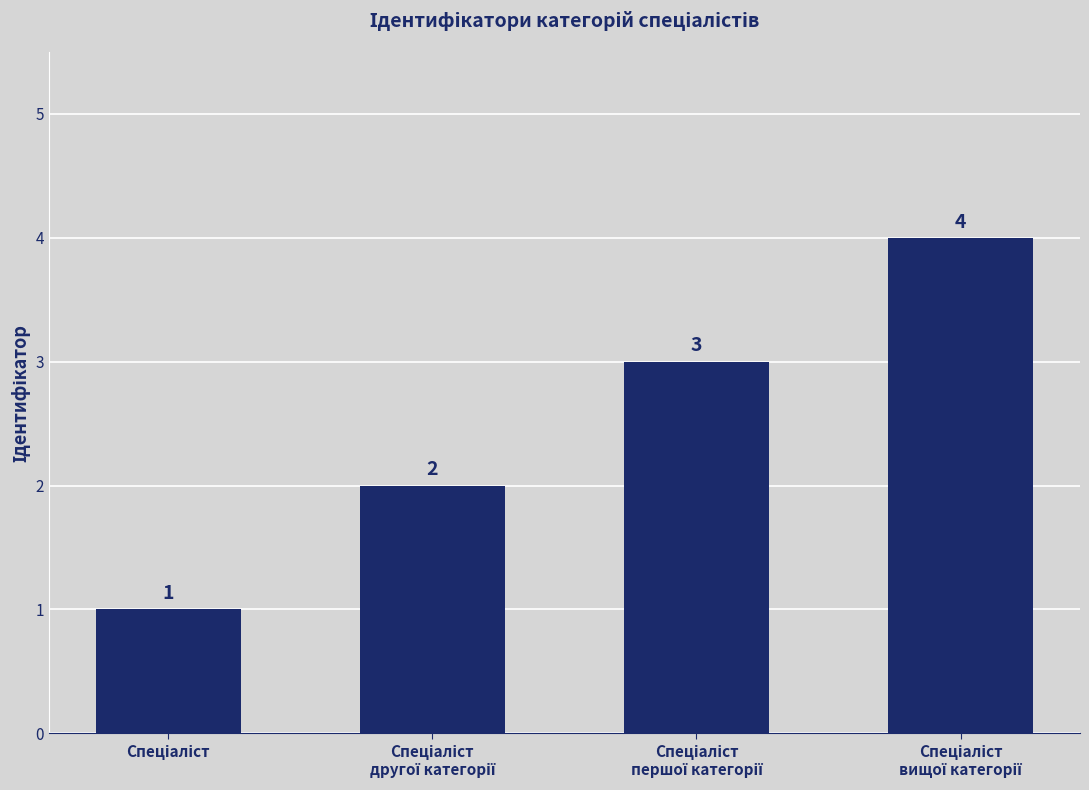

What is the greatest value displayed?

4